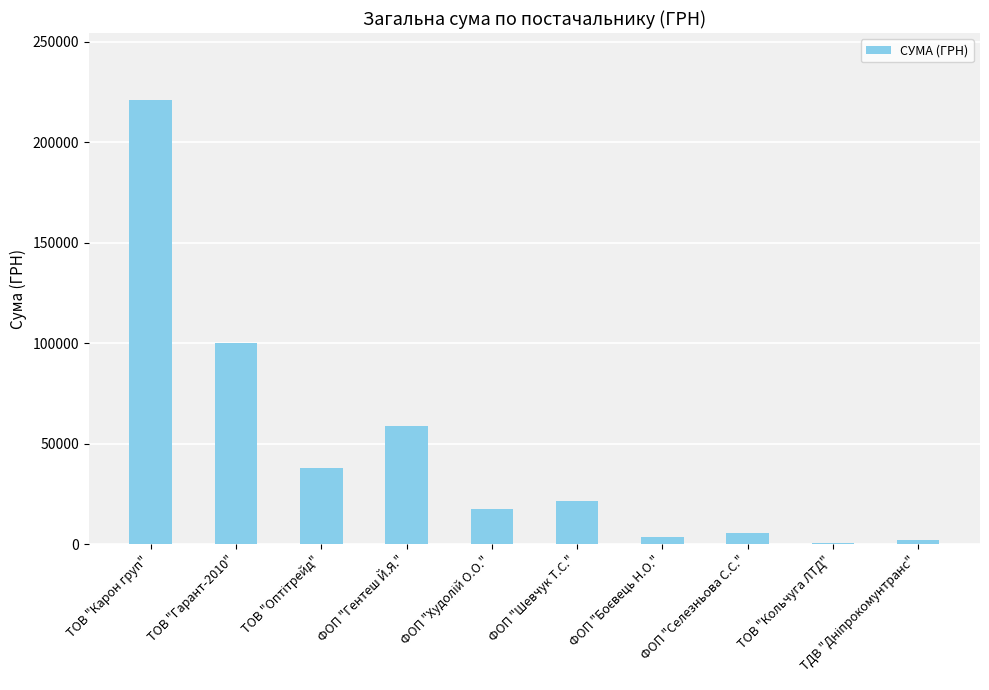

Does the chart contain stacked bars?

No